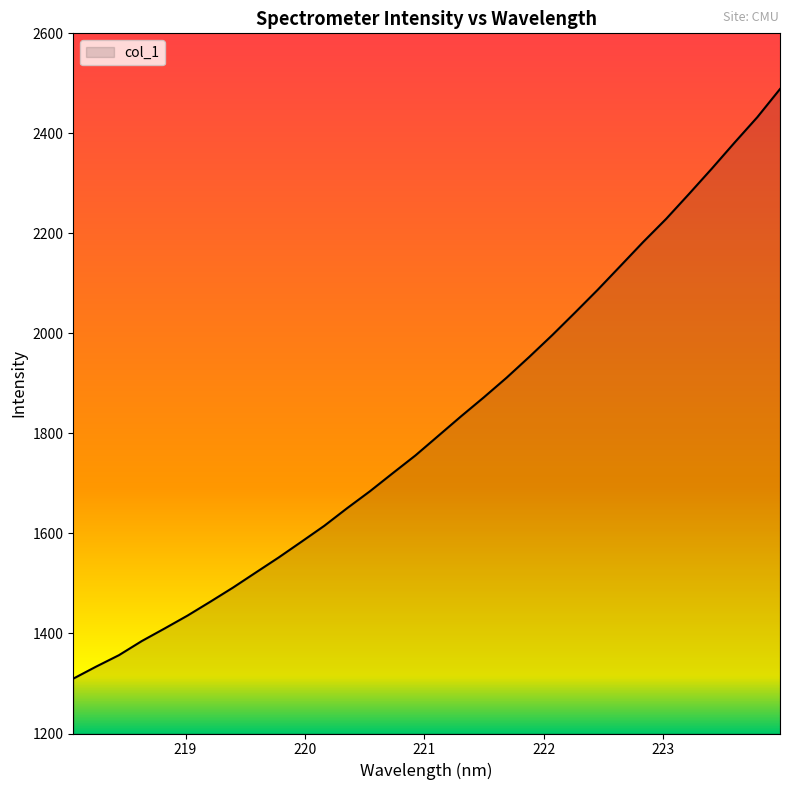

How many values exceed 1795?

16